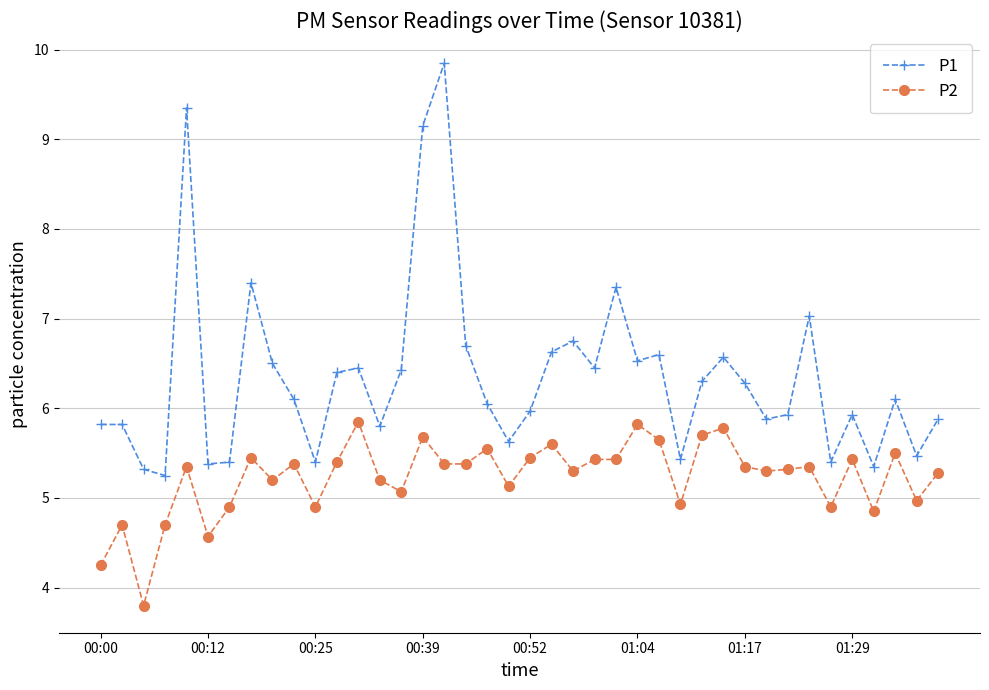

Which series has the largest total across all categories?

P1